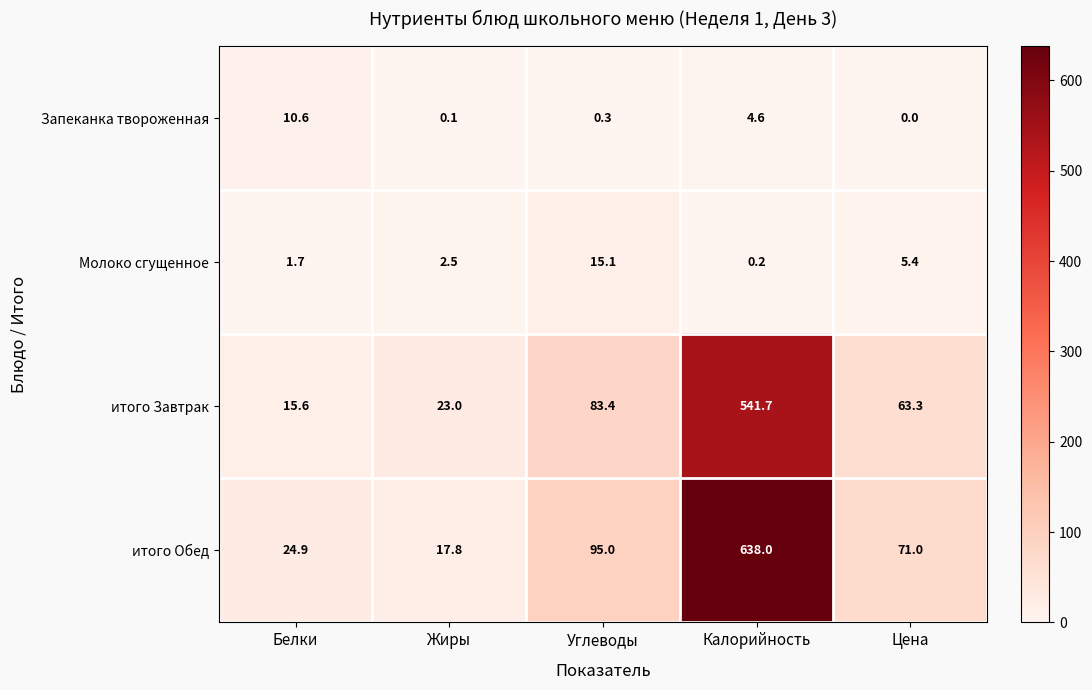

At which label is Запеканка твороженная closest to 5?

Калорийность